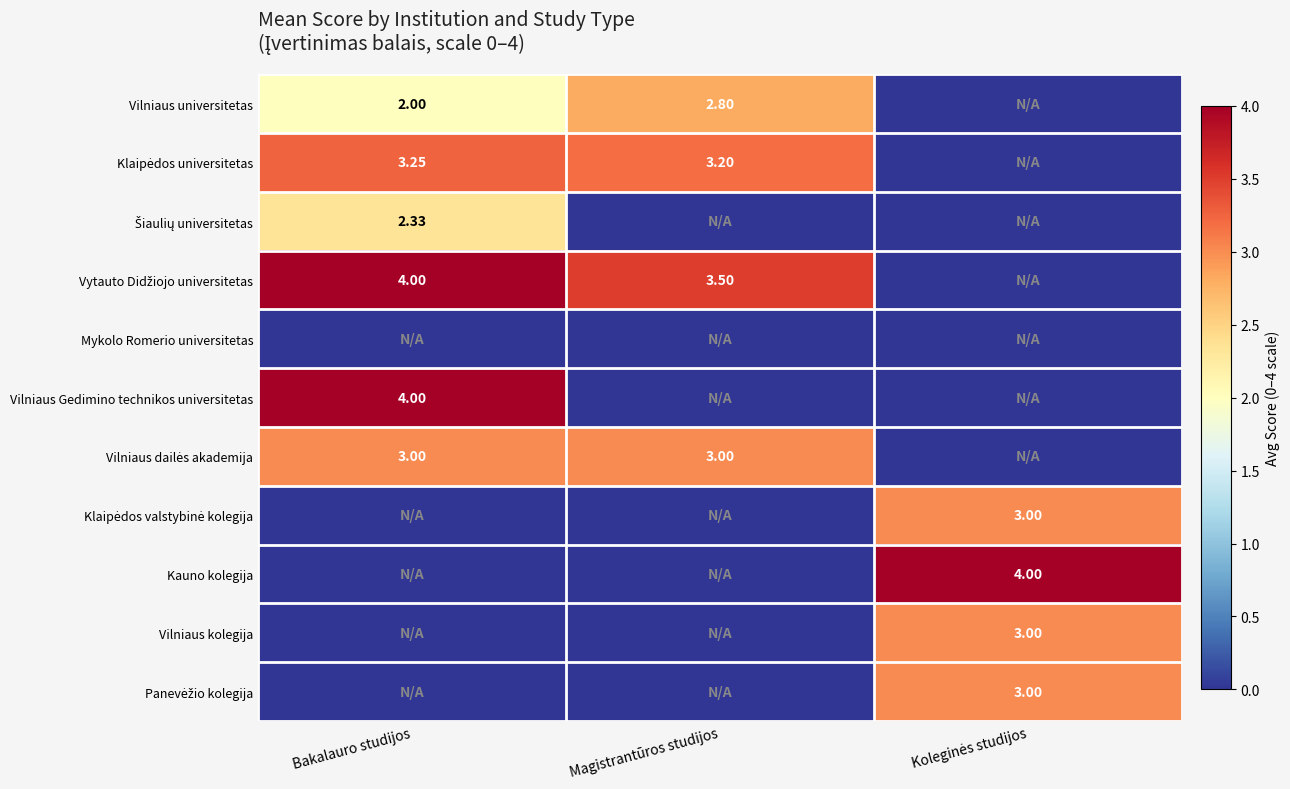

What is the total value across all series at Bakalauro studijos?

18.6